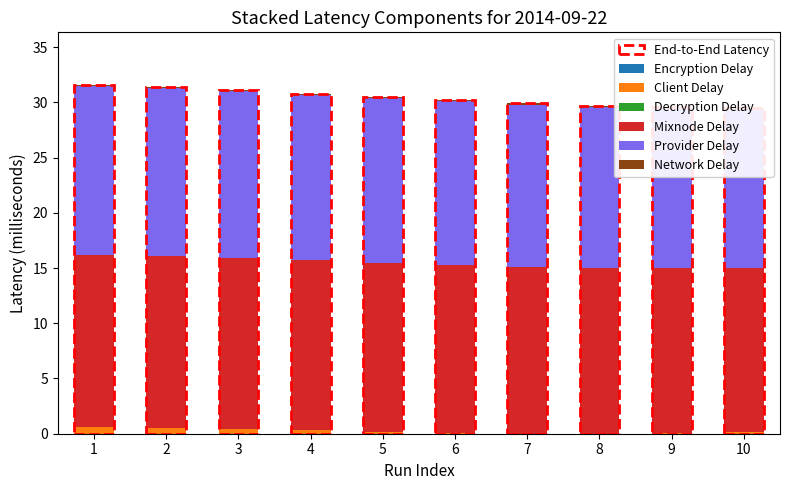

What is the total value across all series at 9?

29.6